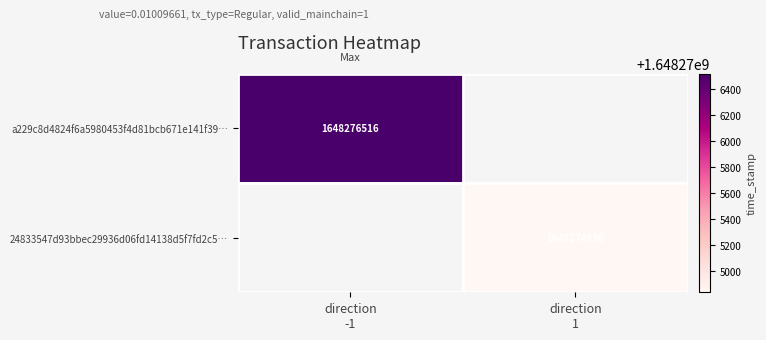

At how many categories does at least one series exceed 1648275262?

1